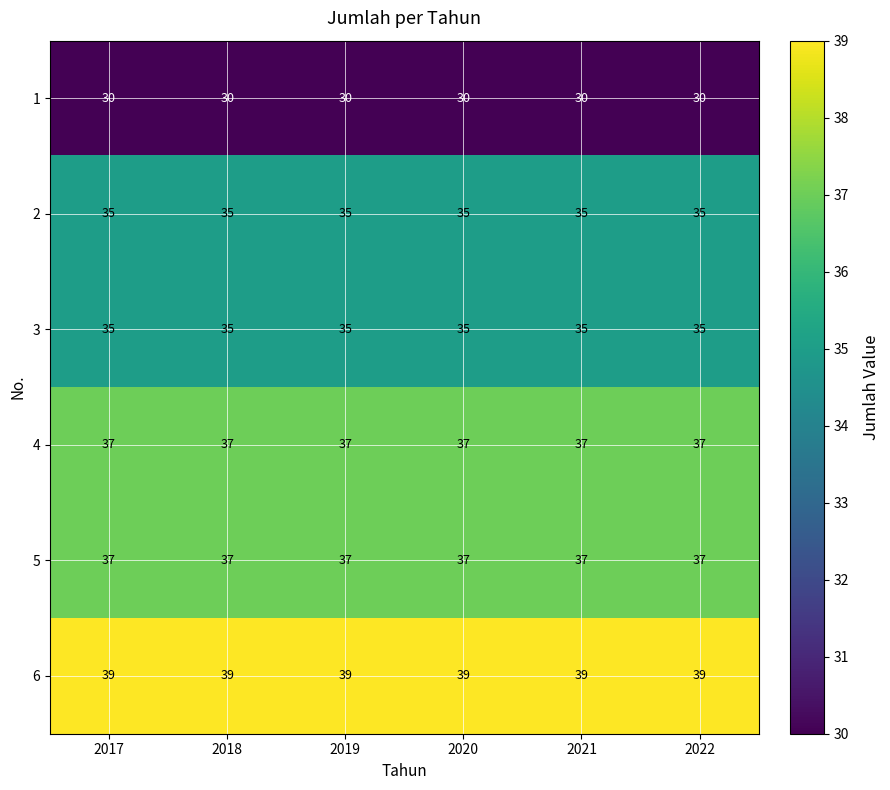

What is the greatest value displayed?

39